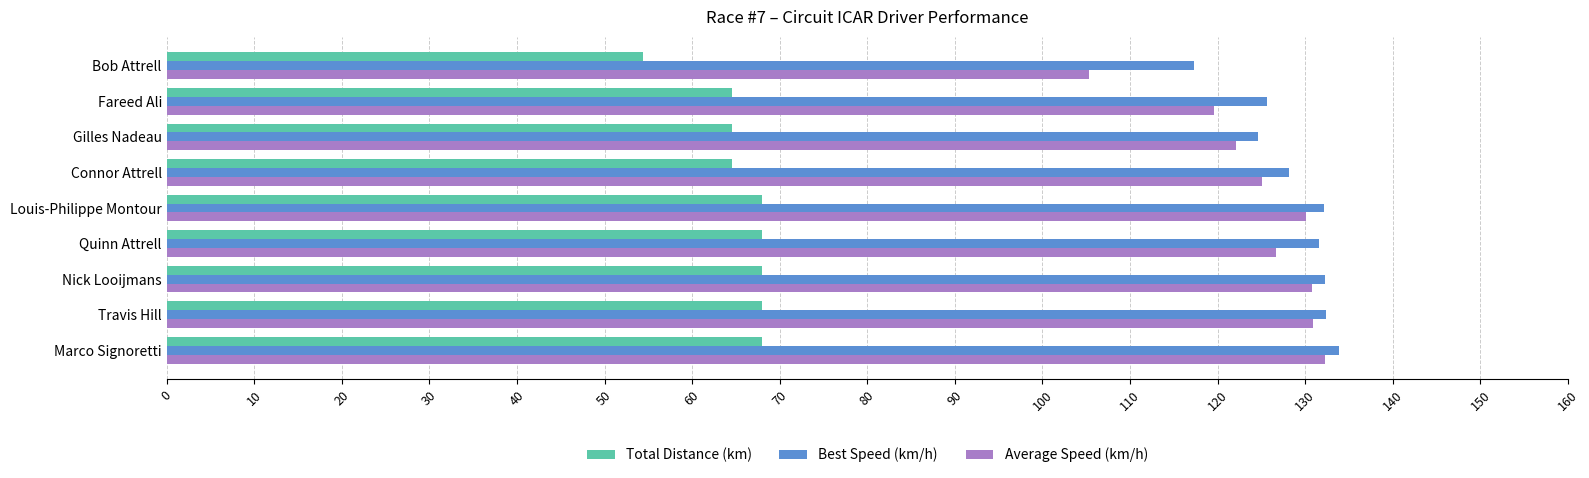

What value does the Best Speed (km/h) series have at Connor Attrell?

128.1